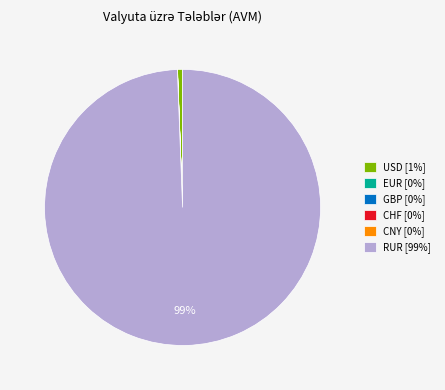

Does RUR [99%] represent more than half of the total?

Yes